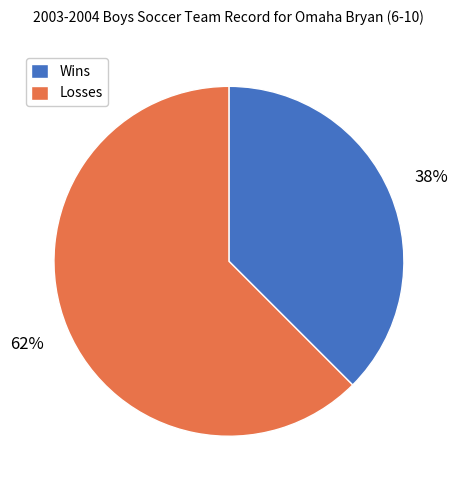

Which slice is the largest?

Losses